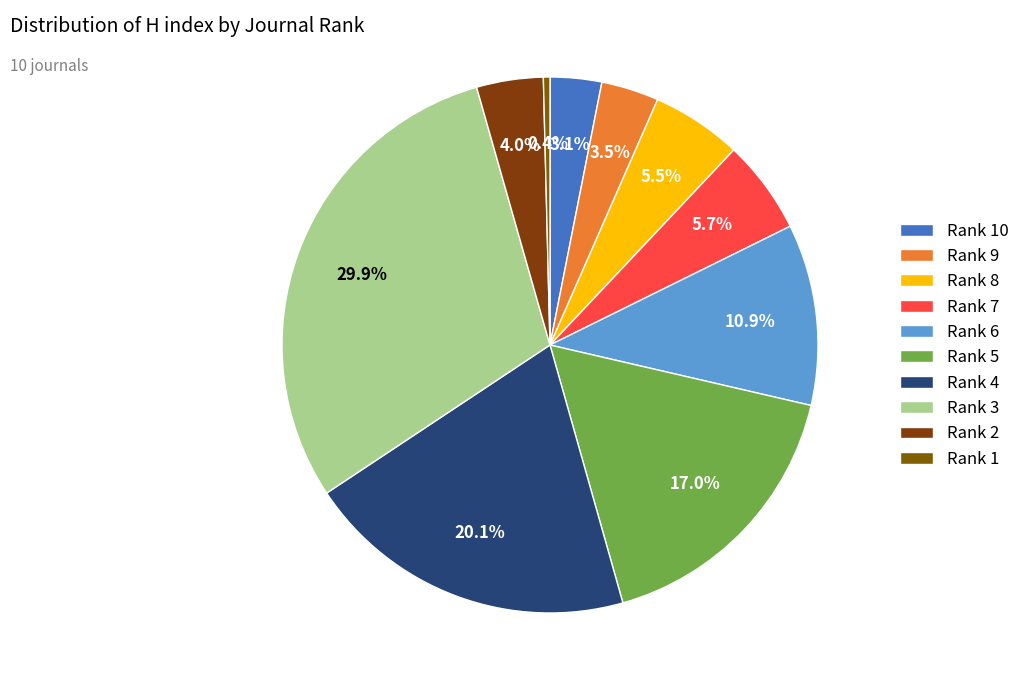

Combined, what portion of the pie is Rank 2 and Rank 9?

7.5%